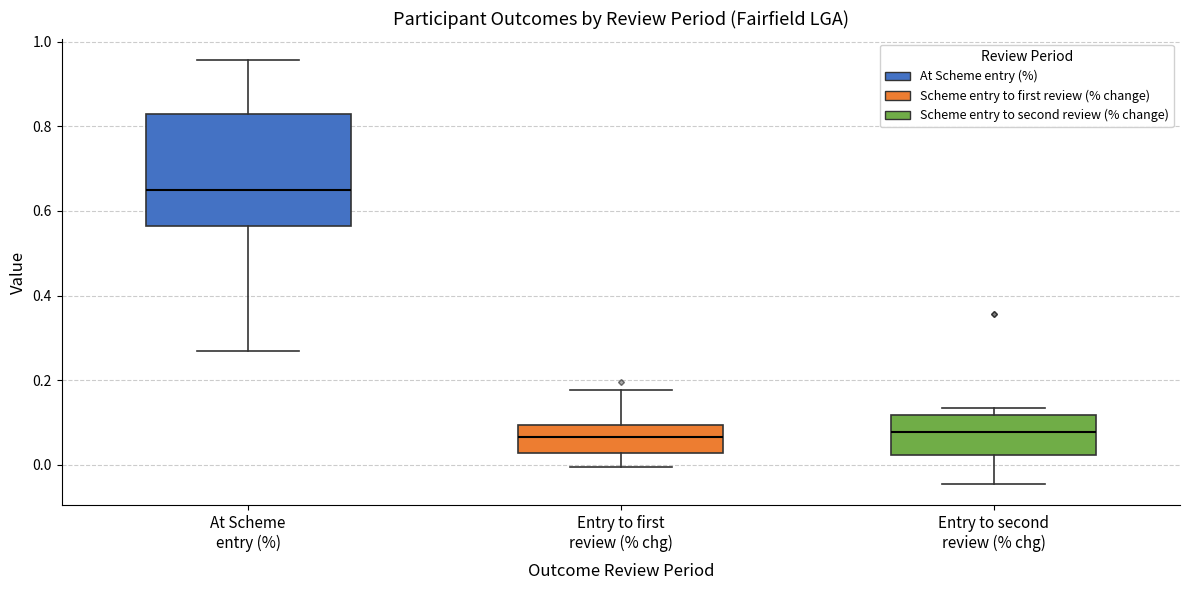

Where is the upper edge of the box for Entry to second review (% chg) on the y-axis? The values are not printed on the chart, so give them approximately, as read against the axis.

0.12